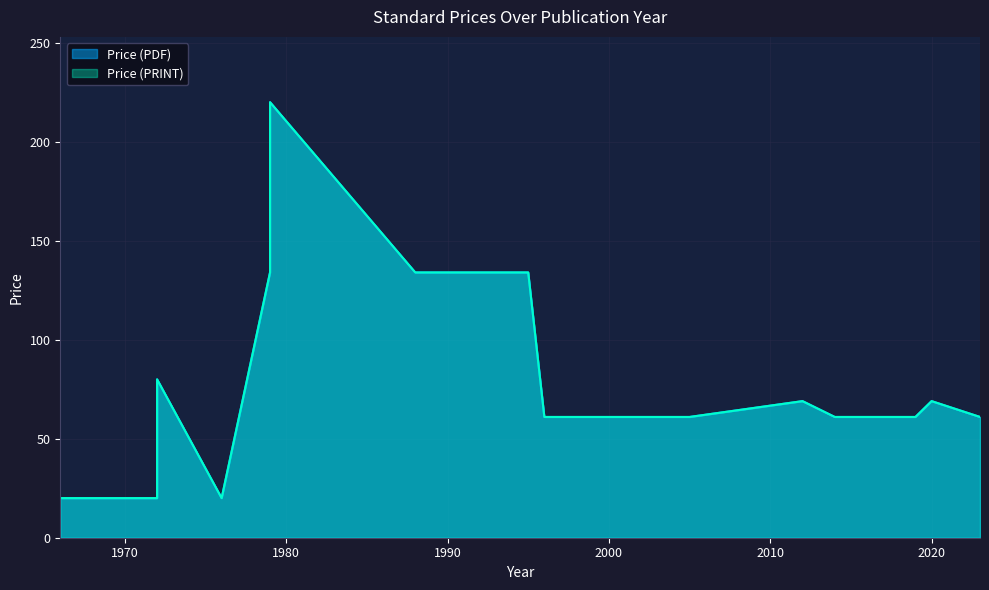

At which category is the sum across all series the highest?

1979